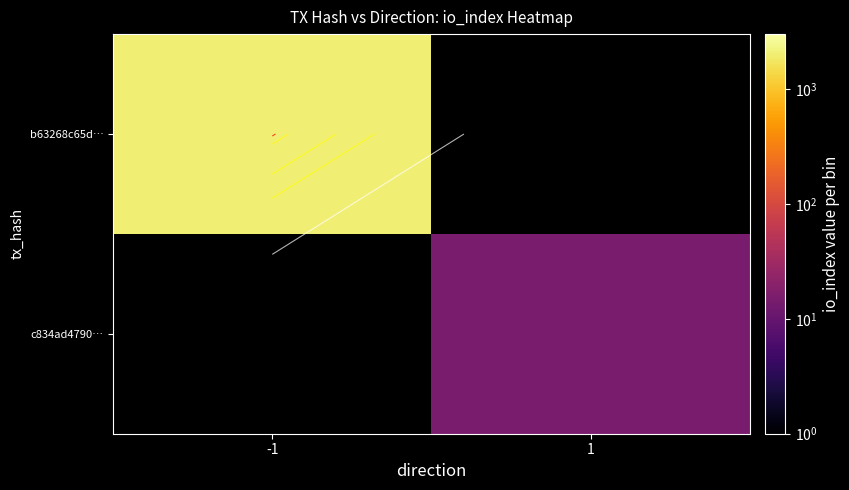

The c834ad4790… series shows 23.3 at 1. True or false?

False